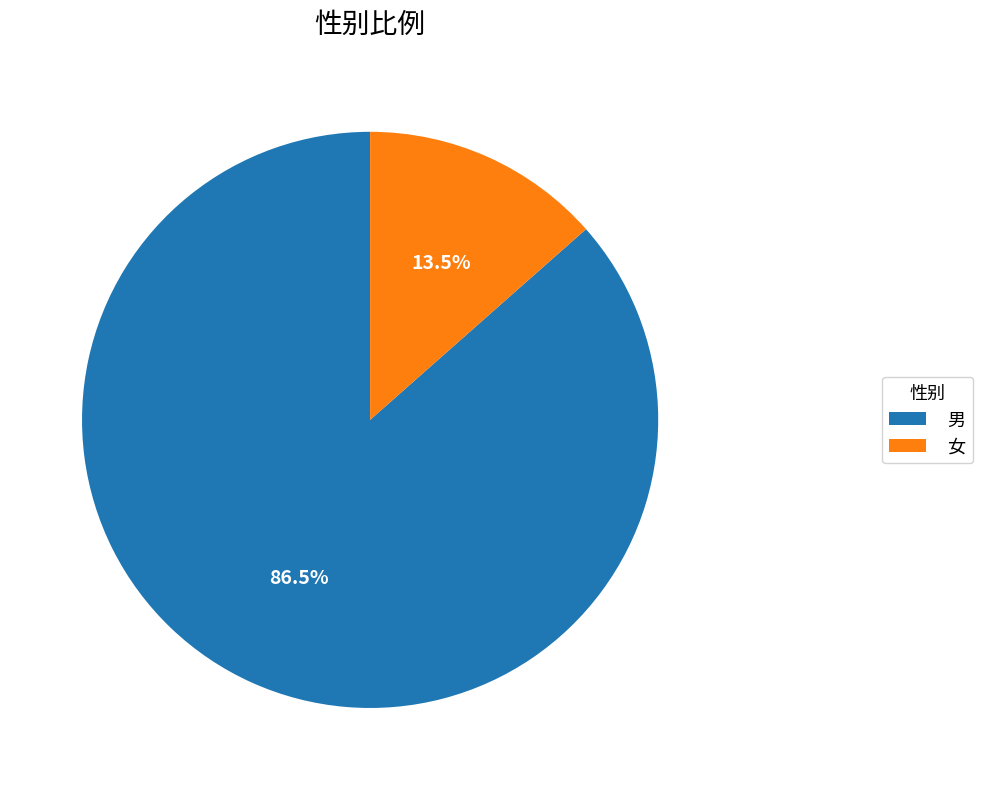

How many segments does this pie chart have?

2